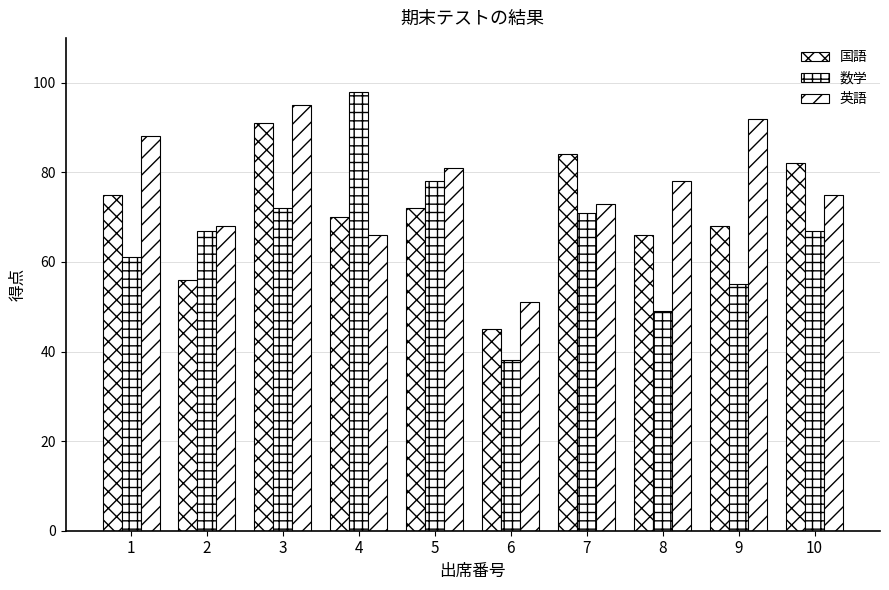

List the labels in order of 国語 value, smallest first.

6, 2, 8, 9, 4, 5, 1, 10, 7, 3